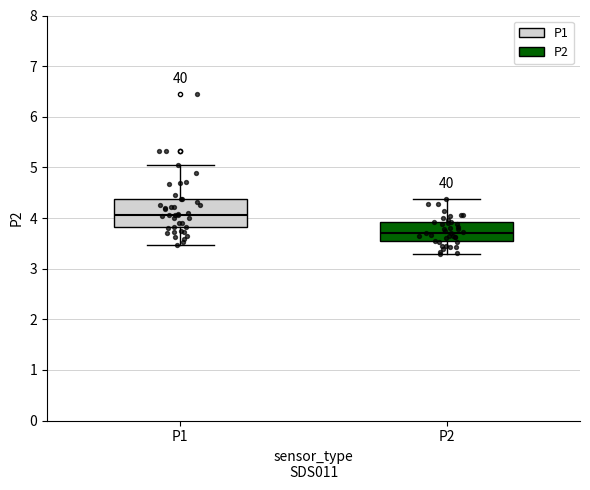

Reading left to right, transcribe this box plot: for each box, give where its median line is, the range the box spans, and where its two whiskers end, as read against the y-axis. The values are not printed on the chart, so give them approximately, as read against the axis.

P1: median 4.1, box 3.8 to 4.4, whiskers 3.5 to 5.1
P2: median 3.7, box 3.5 to 3.9, whiskers 3.3 to 4.4